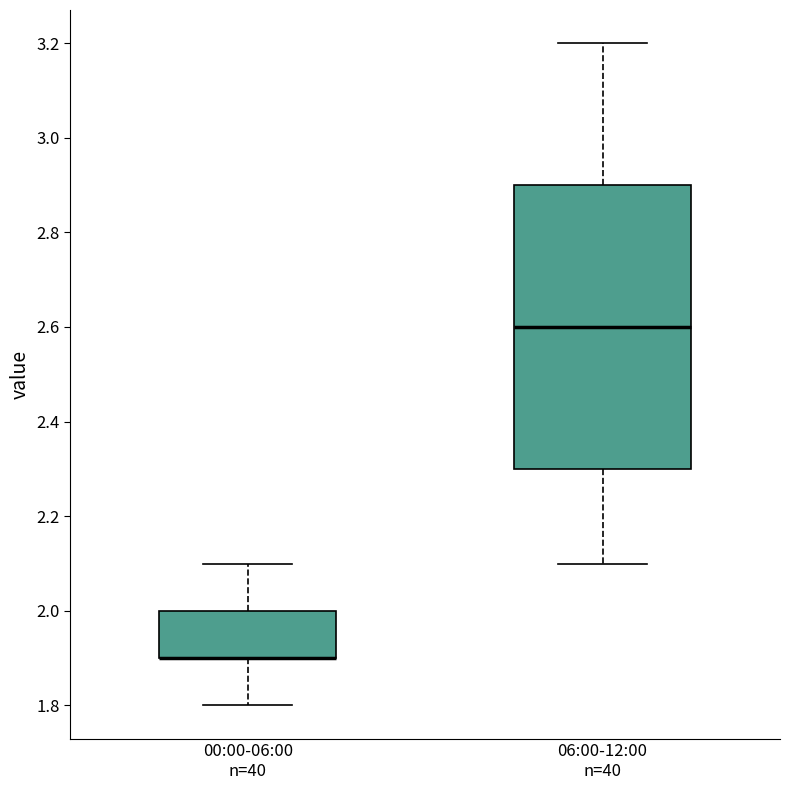

Reading left to right, transcribe this box plot: for each box, give where its median line is, the range the box spans, and where its two whiskers end, as read against the y-axis. The values are not printed on the chart, so give them approximately, as read against the axis.

00:00-06:00 n=40: median 1.9 (drawn on the box's lower edge), box 1.9 to 2.0, whiskers 1.8 to 2.1
06:00-12:00 n=40: median 2.6, box 2.3 to 2.9, whiskers 2.1 to 3.2